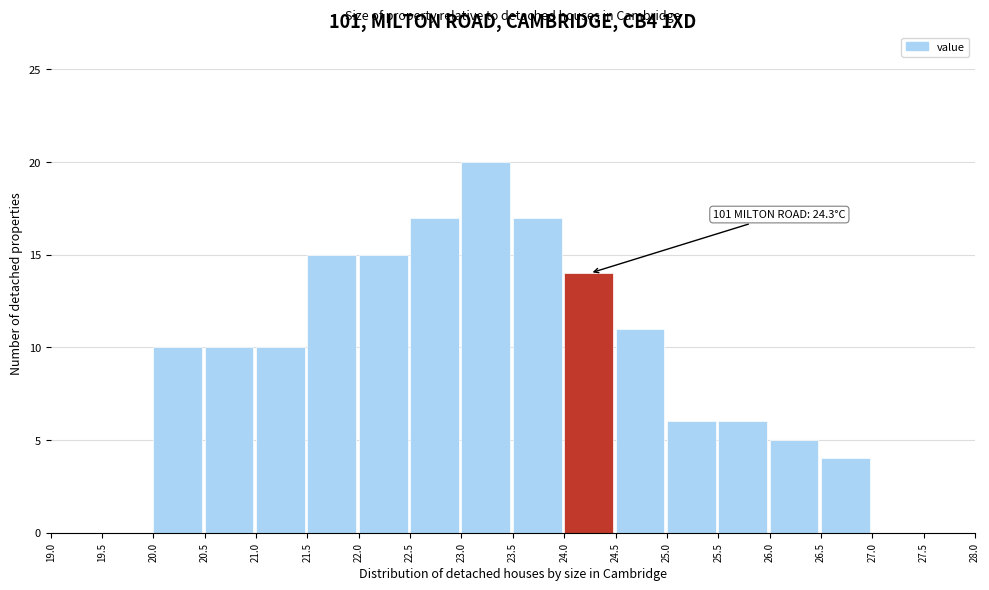

Which range on the x-axis has the tallest bar?

23.0 to 23.5